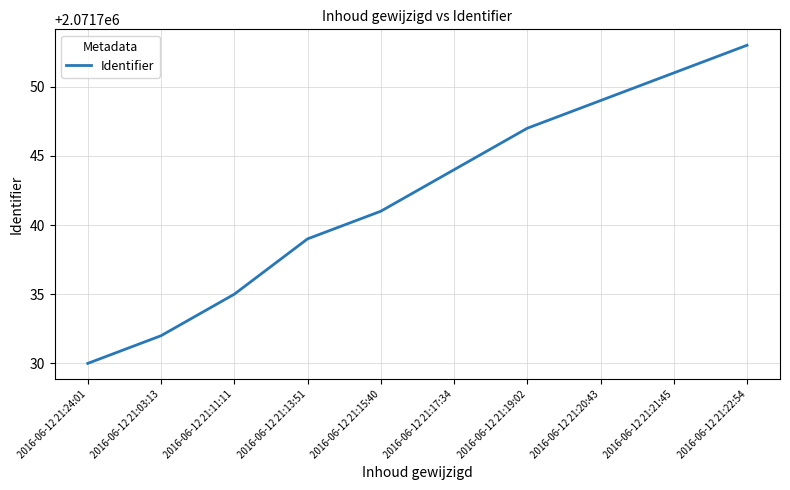

Rank the categories by value from lowest to highest.

2016-06-12 21:24:01, 2016-06-12 21:03:13, 2016-06-12 21:11:11, 2016-06-12 21:13:51, 2016-06-12 21:15:40, 2016-06-12 21:17:34, 2016-06-12 21:19:02, 2016-06-12 21:20:43, 2016-06-12 21:21:45, 2016-06-12 21:22:54